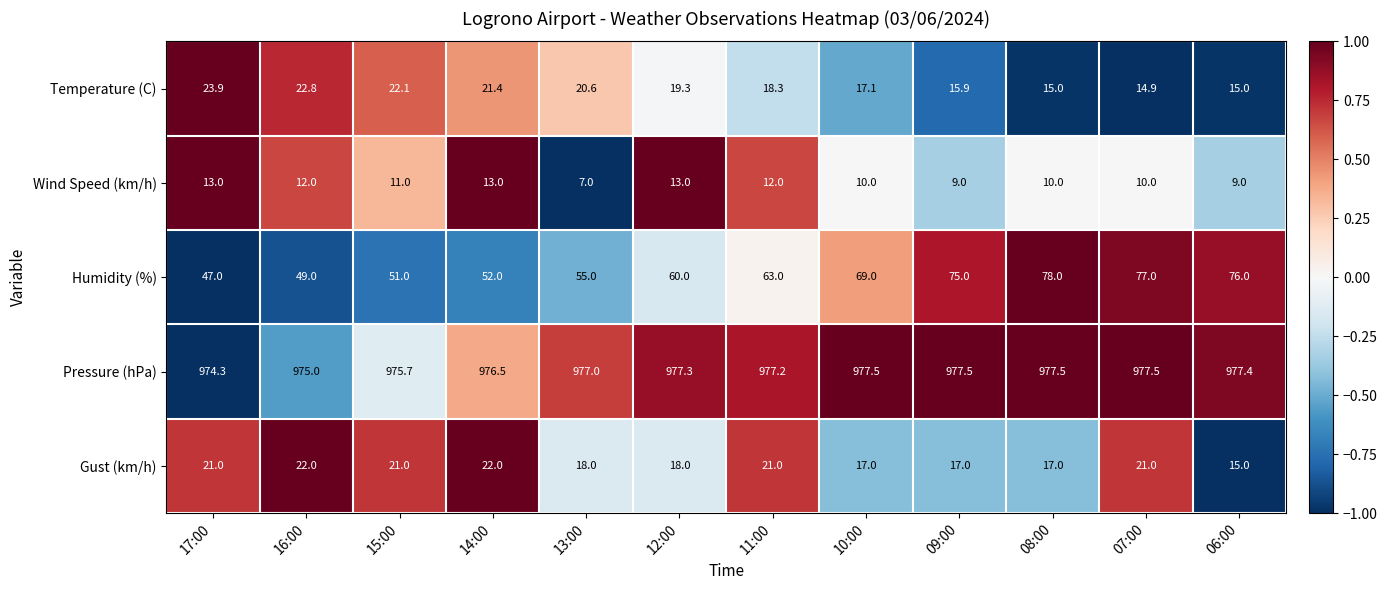

Rank the series by their maximum value, from lowest to highest.

Wind Speed (km/h), Gust (km/h), Temperature (C), Humidity (%), Pressure (hPa)